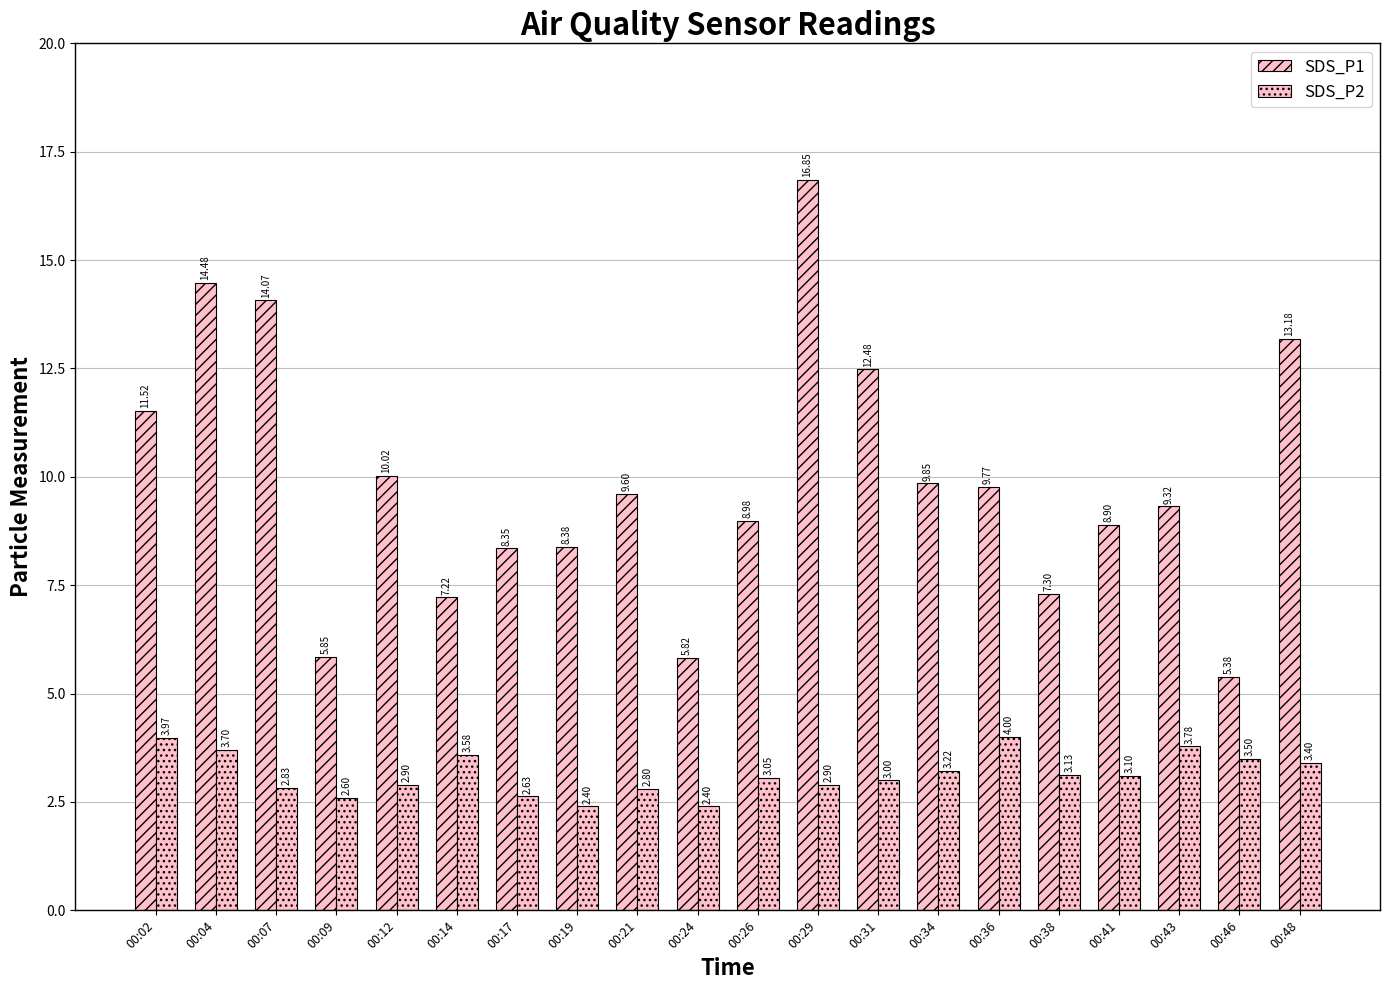

True or false: SDS_P1 has a value of 2.5 at 00:43.

False